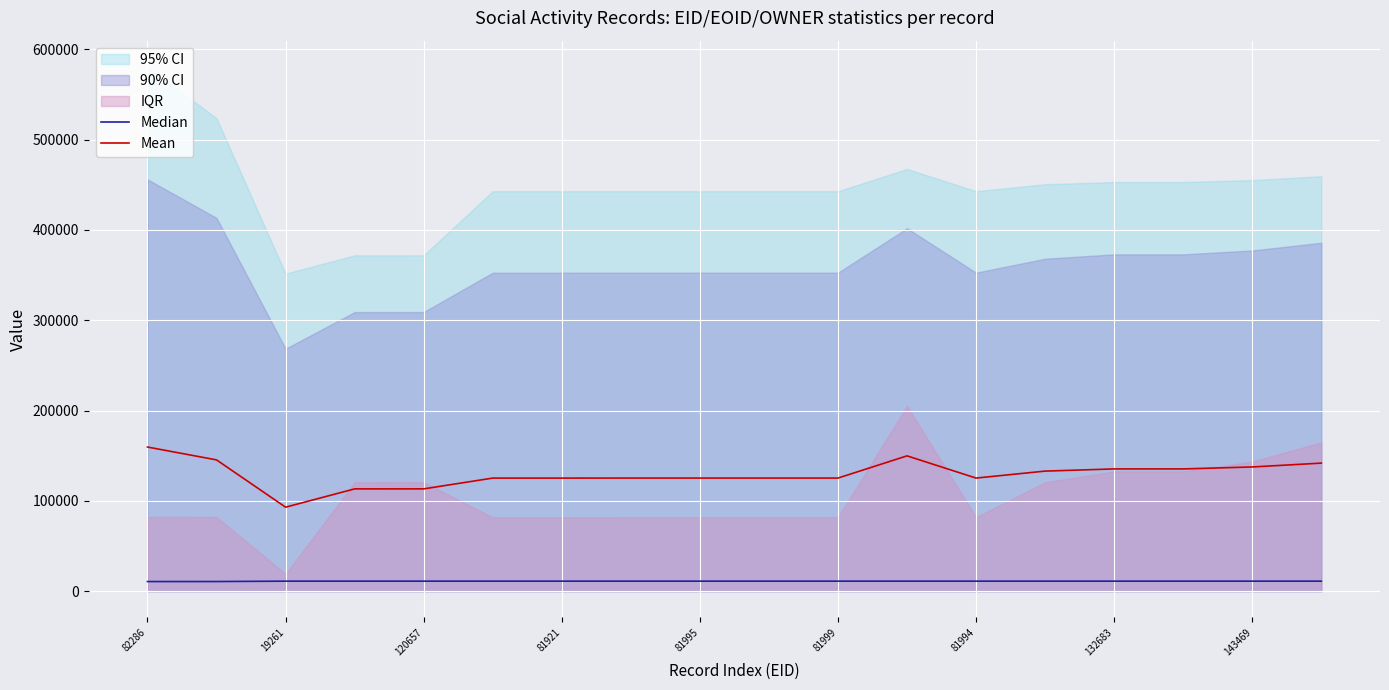

Is it true that Median equals 11104.0 at 132683?

True